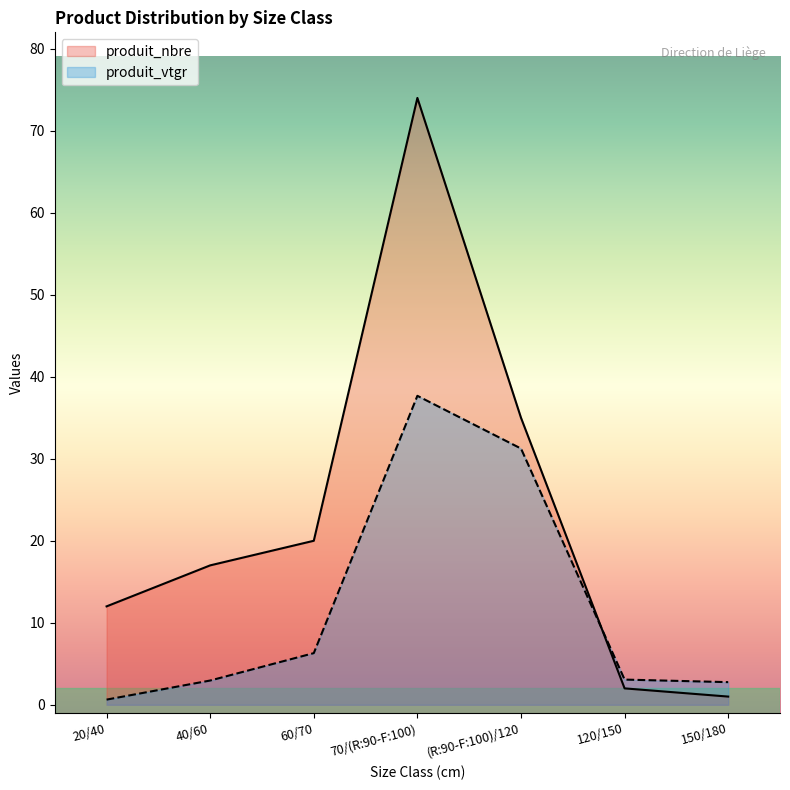

Reading right to left, extract all data points from this chart.

produit_nbre: 150/180=1.0	120/150=2.0	(R:90-F:100)/120=35.0	70/(R:90-F:100)=74.0	60/70=20.0	40/60=17.0	20/40=12.0
produit_vtgr: 150/180=2.8	120/150=3.1	(R:90-F:100)/120=31.2	70/(R:90-F:100)=37.7	60/70=6.3	40/60=3.0	20/40=0.6